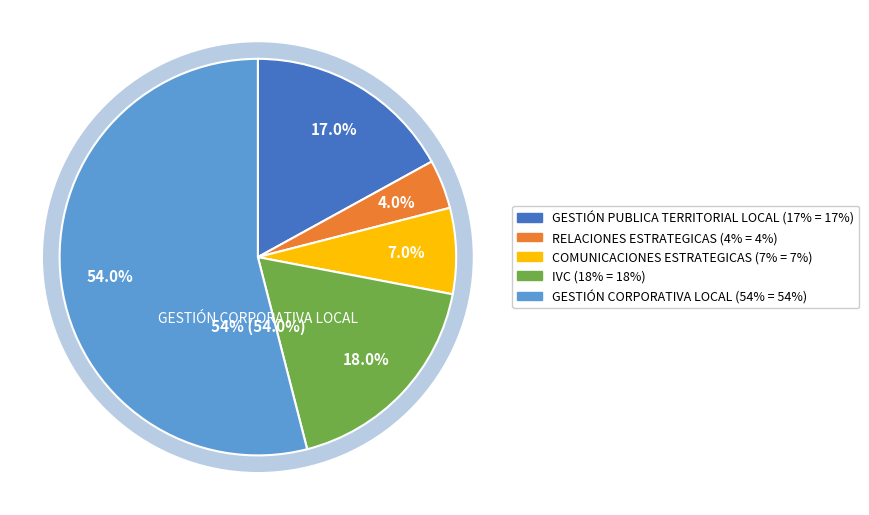

How many slices are in this pie chart?

5